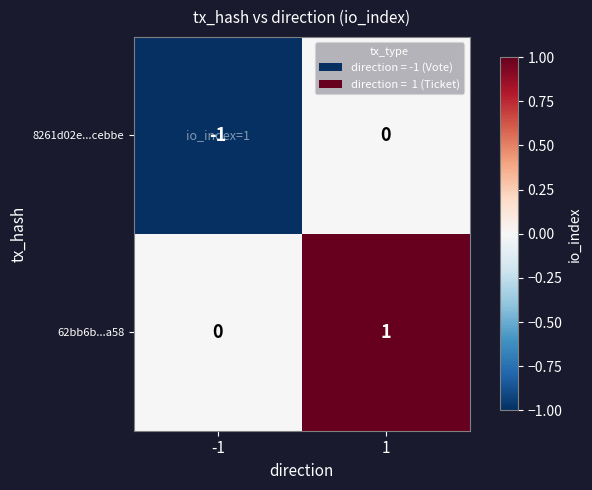

List the series in order of their overall mean, highest first.

62bb6b...a58, 8261d02e...cebbe